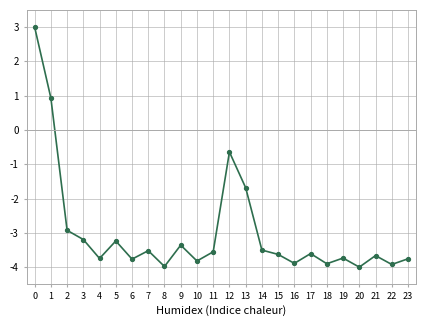

What value does the data have at 8?

-4.0